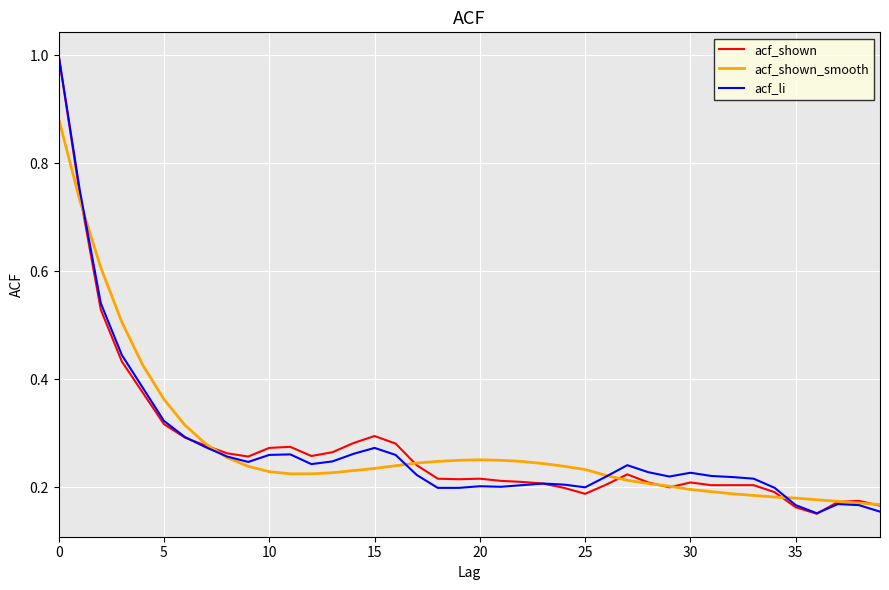

What are all the series names shown in the legend?

acf_shown, acf_shown_smooth, acf_li